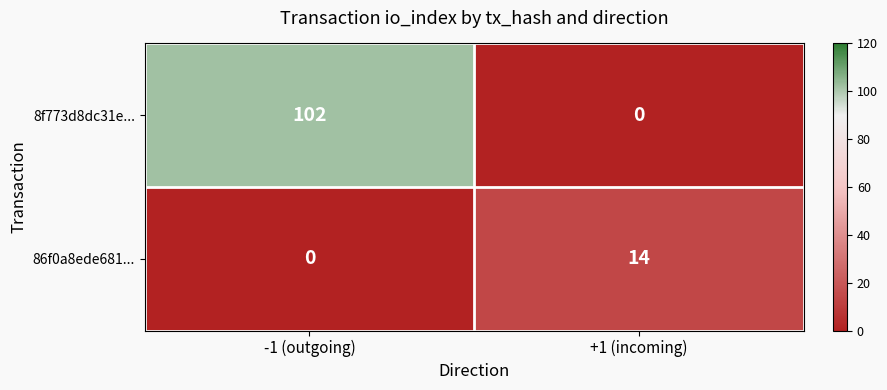

What is the total value across all series at -1 (outgoing)?

102